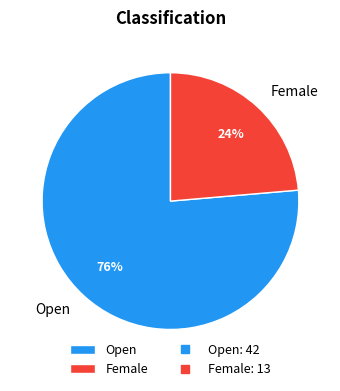

What percentage is the Open slice, to the nearest percent?

76%